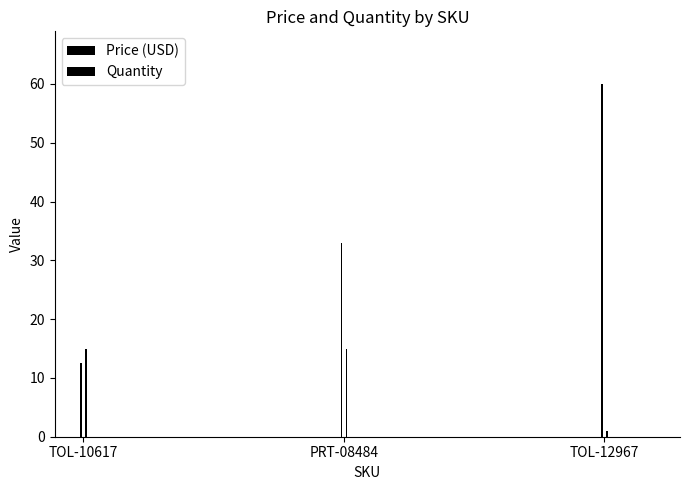

What is the difference between the second highest and minimum values in the Quantity series?

14.0